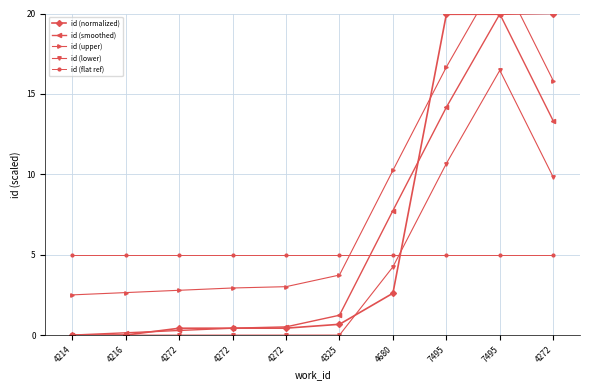

What is the difference between the maximum and second lowest values in the id (normalized) series?

20.0